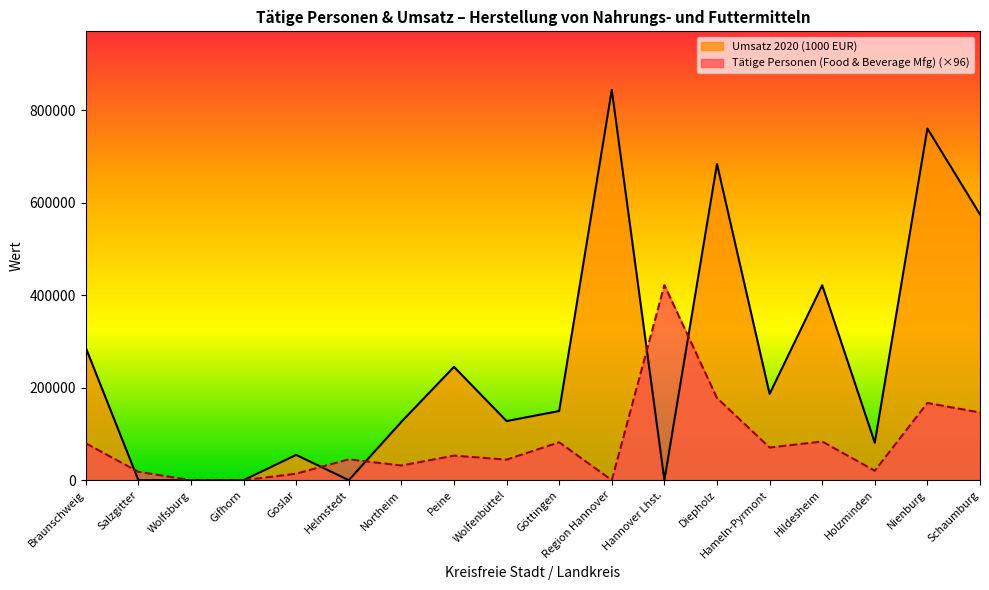

Where do Umsatz 2020 (1000 EUR) and Tätige Personen (Food & Beverage Mfg) first cross each other?

Braunschweig and Salzgitter